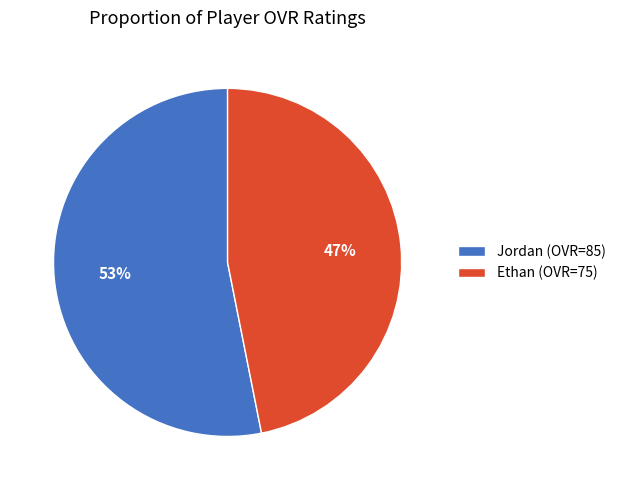

Combined, do Ethan (OVR=75) and Jordan (OVR=85) account for over 50%?

Yes